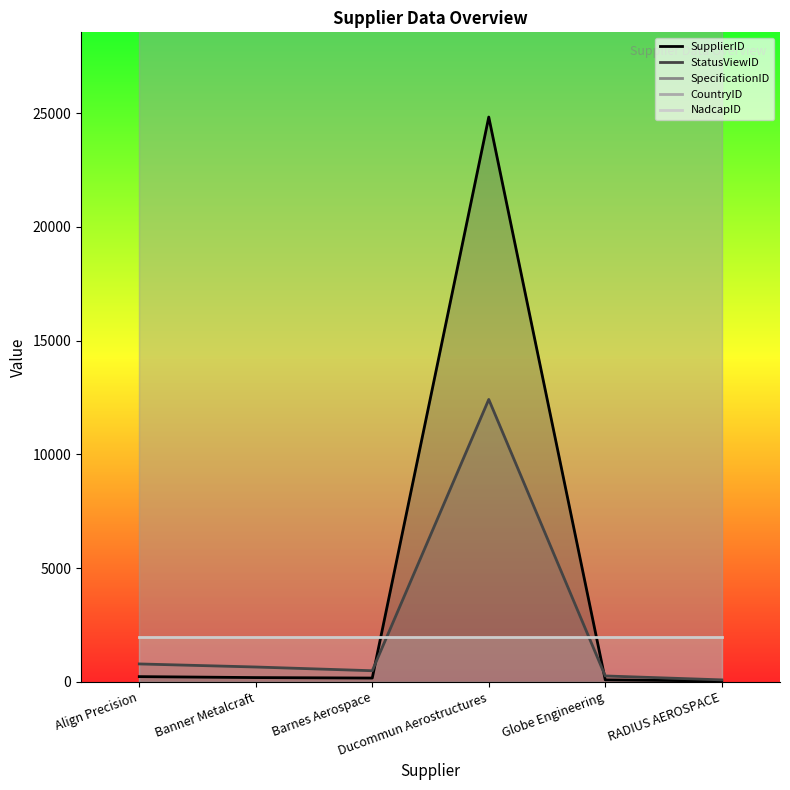

What position from the right is Barnes Aerospace?

4